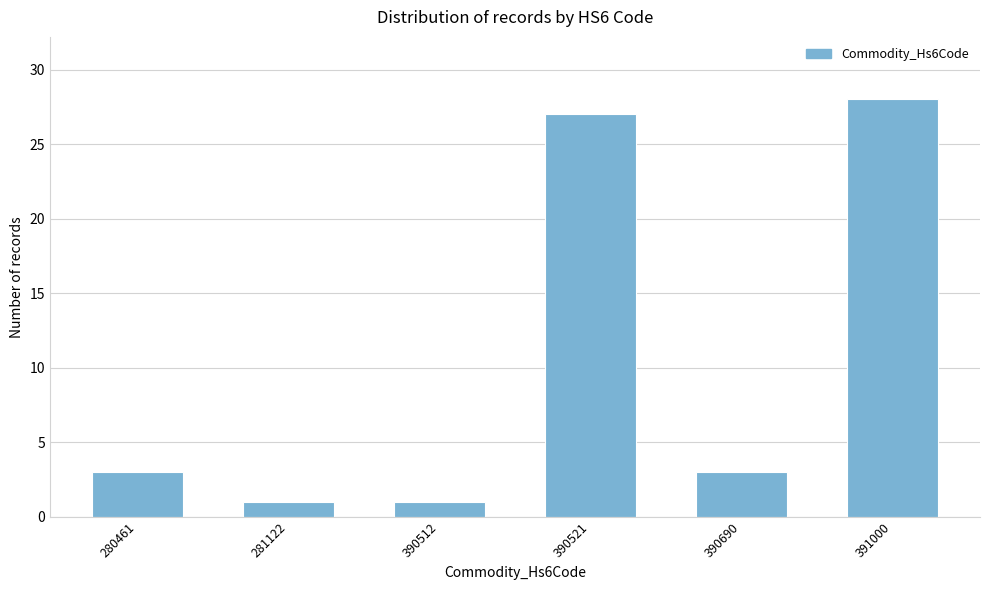

Reading left to right, what are all the values shown in this chart?

280461=3	281122=1	390512=1	390521=27	390690=3	391000=28